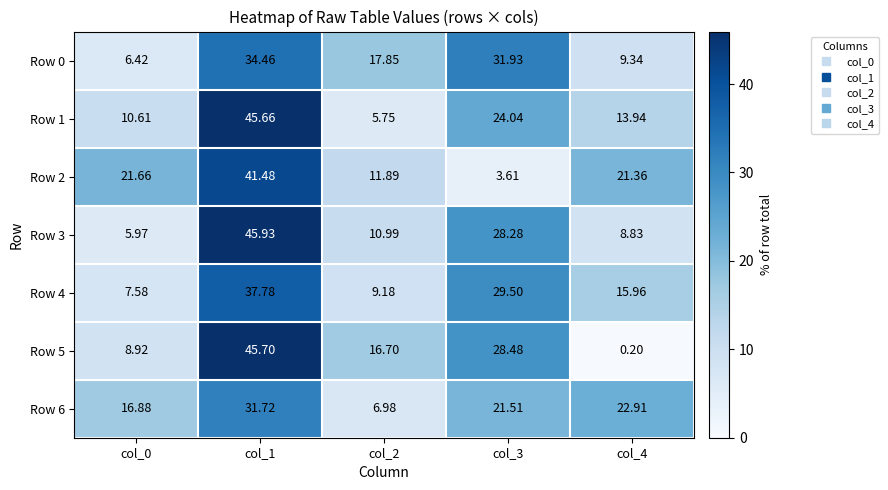

How many data points does each series have?

5